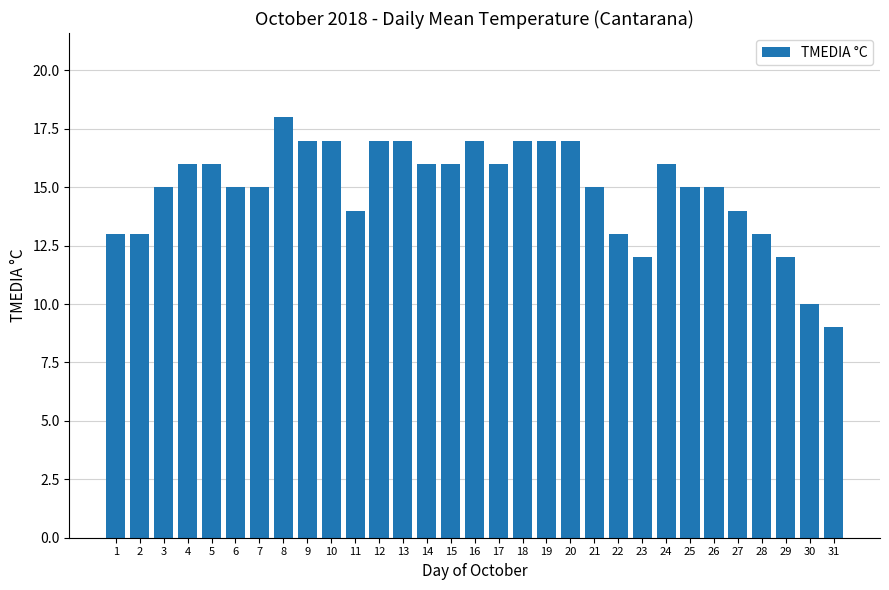

Which category has the highest value across all series?

8